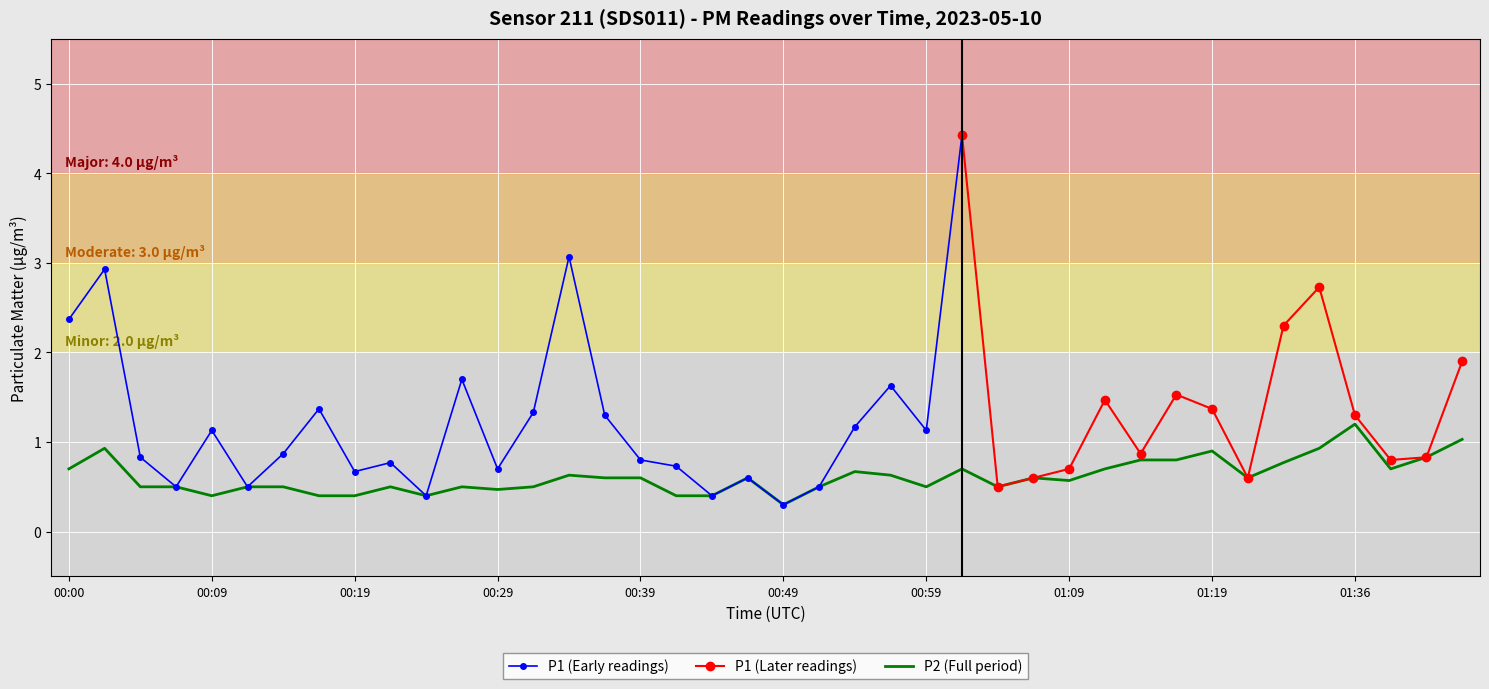

True or false: there are more than 2 points higher than both neighbors.

True